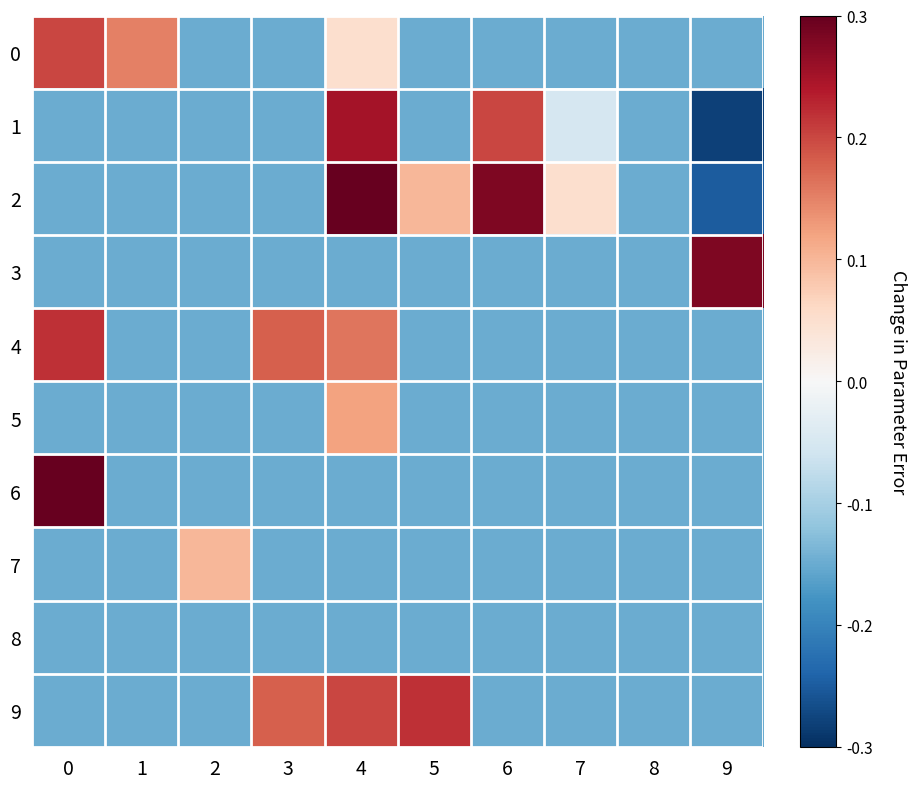

What is the spread (max minus min) of values at 0?

0.4